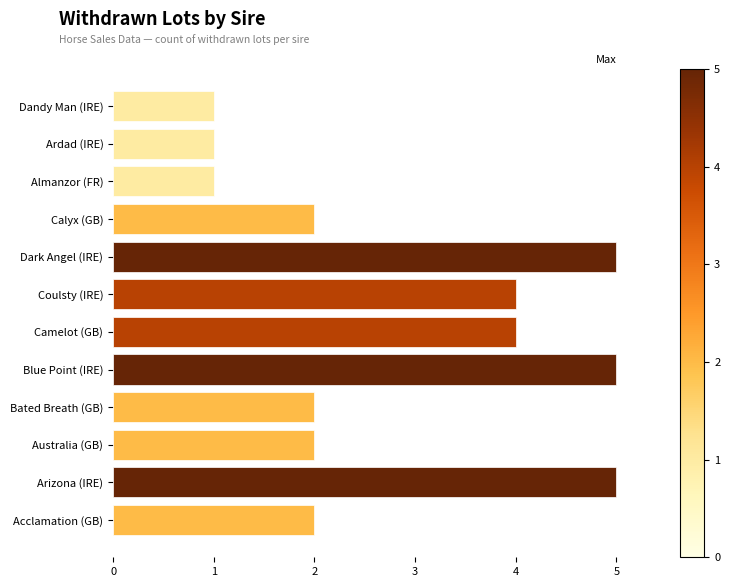

The chart shows a value of 2 at Dandy Man (IRE). True or false?

False